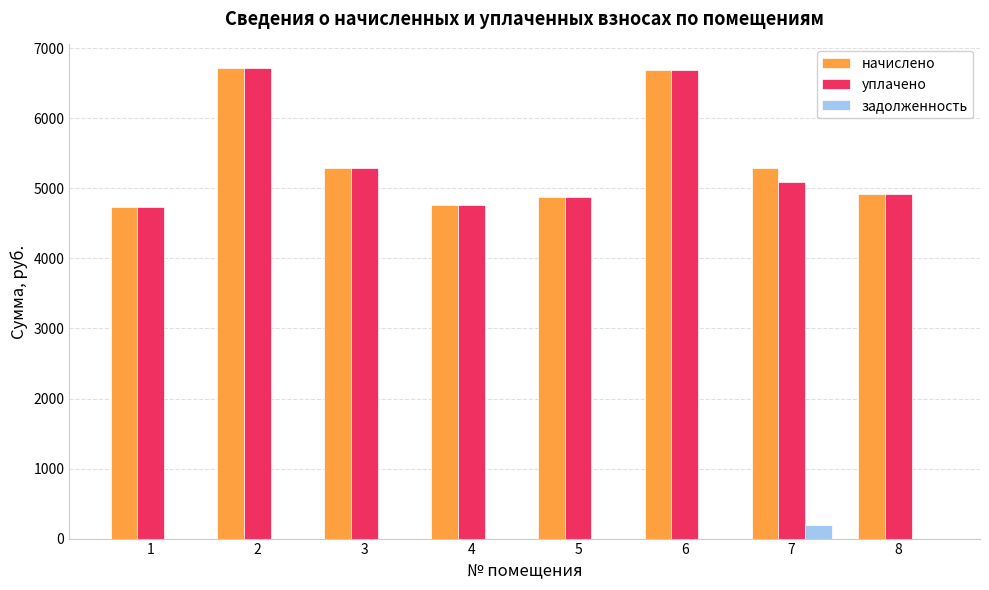

What is the total value across all series at 1?

9464.0